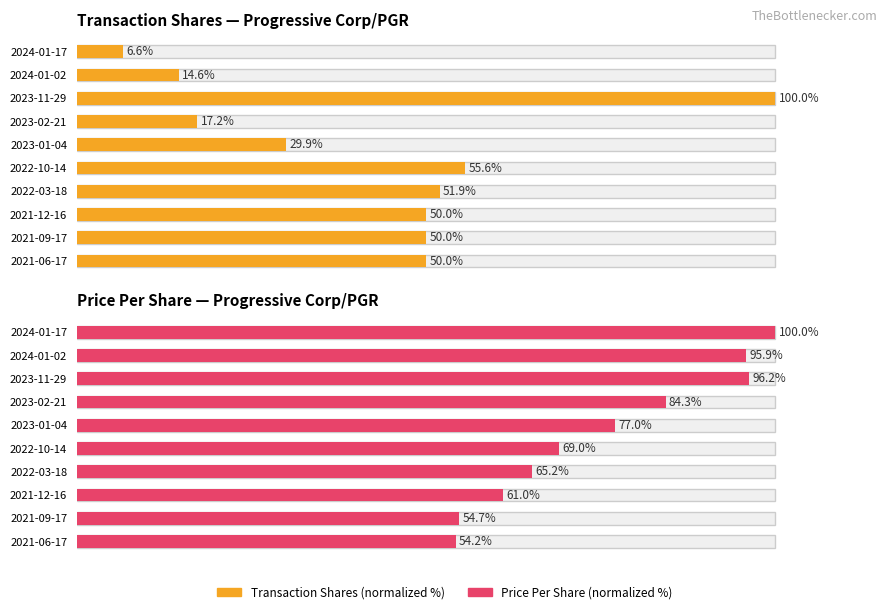

Reading left to right, list all the values displayed in this chart.

Transaction Shares (normalized): 6.6	14.6	100.0	17.2	29.9	55.6	51.9	50.0	50.0	50.0
Price Per Share (normalized): 100.0	95.9	96.2	84.3	77.0	69.0	65.2	61.0	54.7	54.2